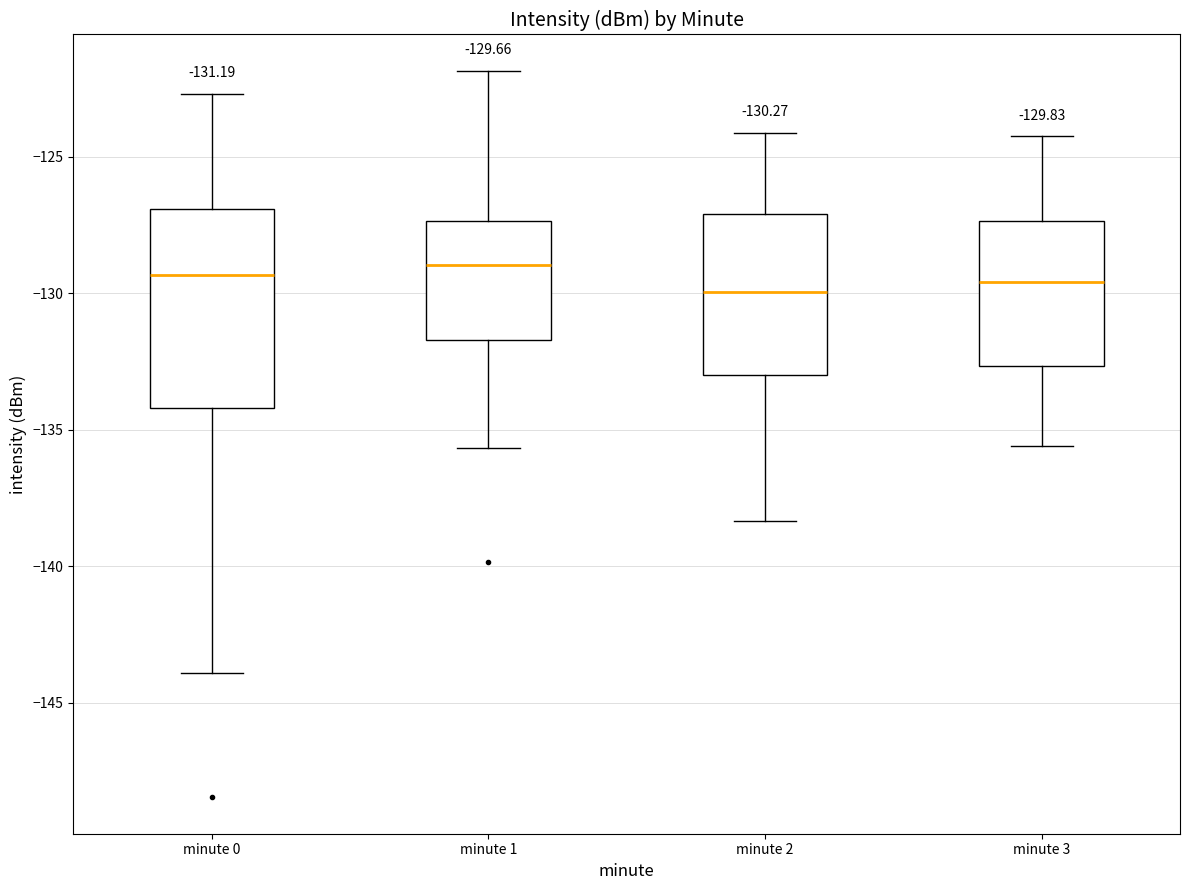

Which box is the tallest, from its lower edge to its upper edge?

minute 0